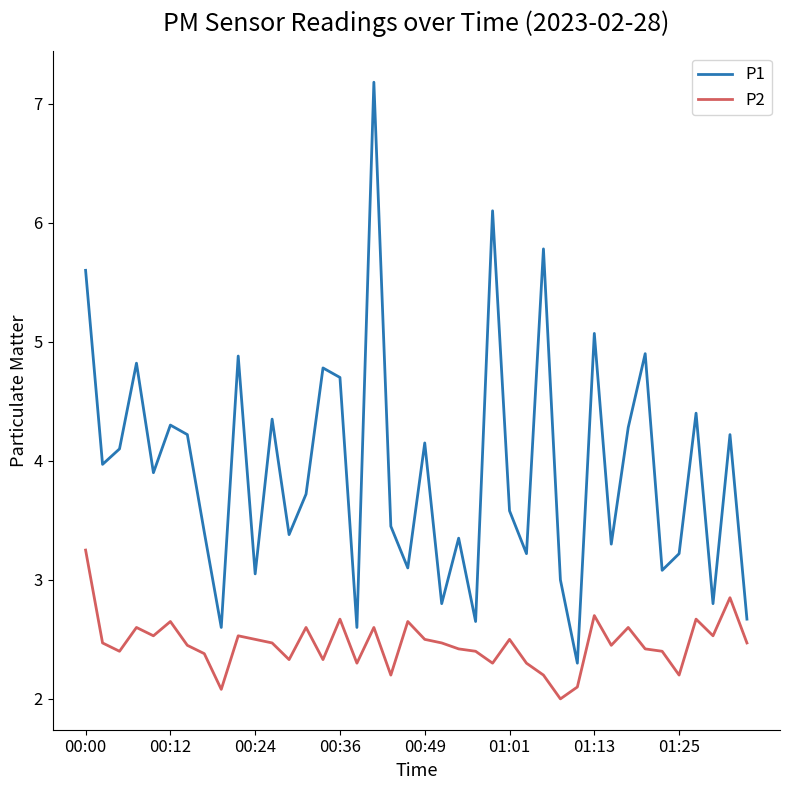

What are all the series names shown in the legend?

P1, P2